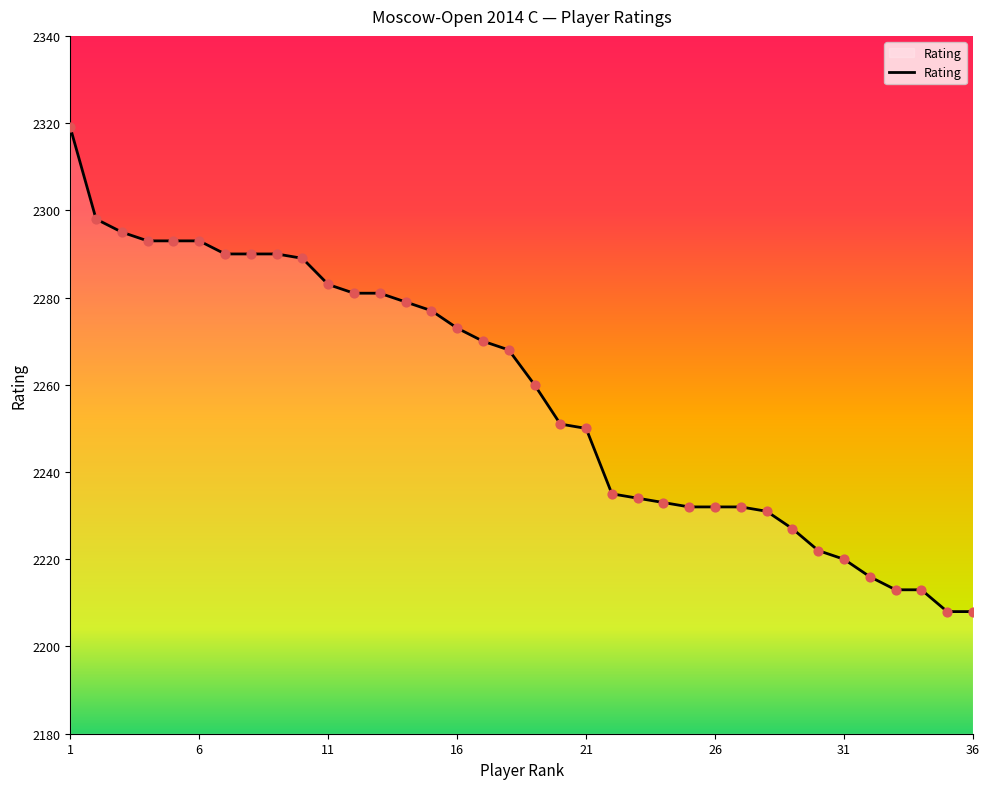

What is the maximum value shown in the chart?

2319